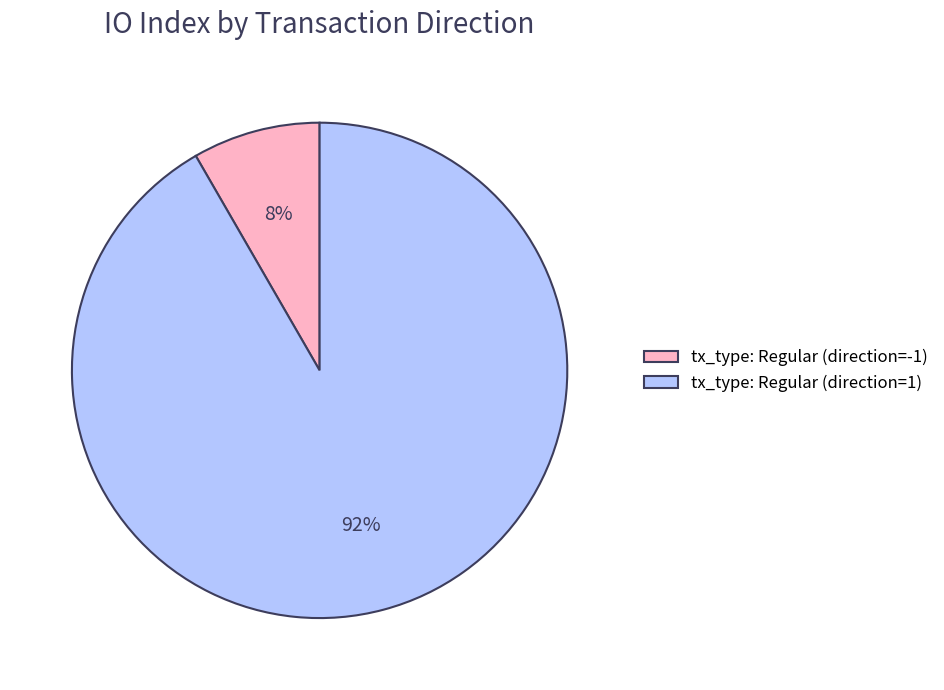

To the nearest percent, what is the combined percentage of tx_type: Regular (direction=-1) and tx_type: Regular (direction=1)?

100%